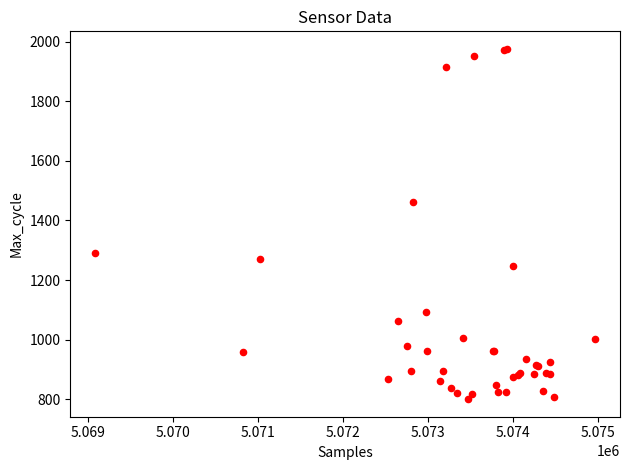

What Y value in the scatter plot is closest to 1388?

1461